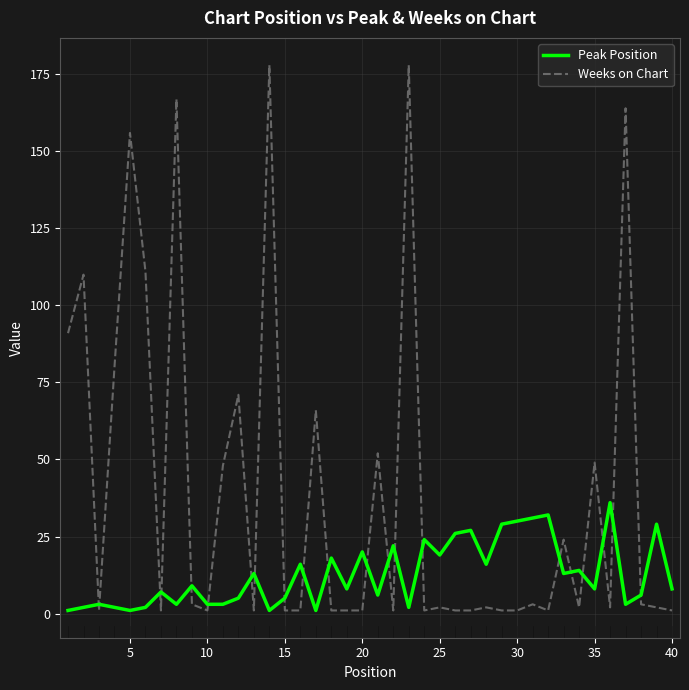

List the series in order of their overall mean, lowest first.

Peak Position, Weeks on Chart